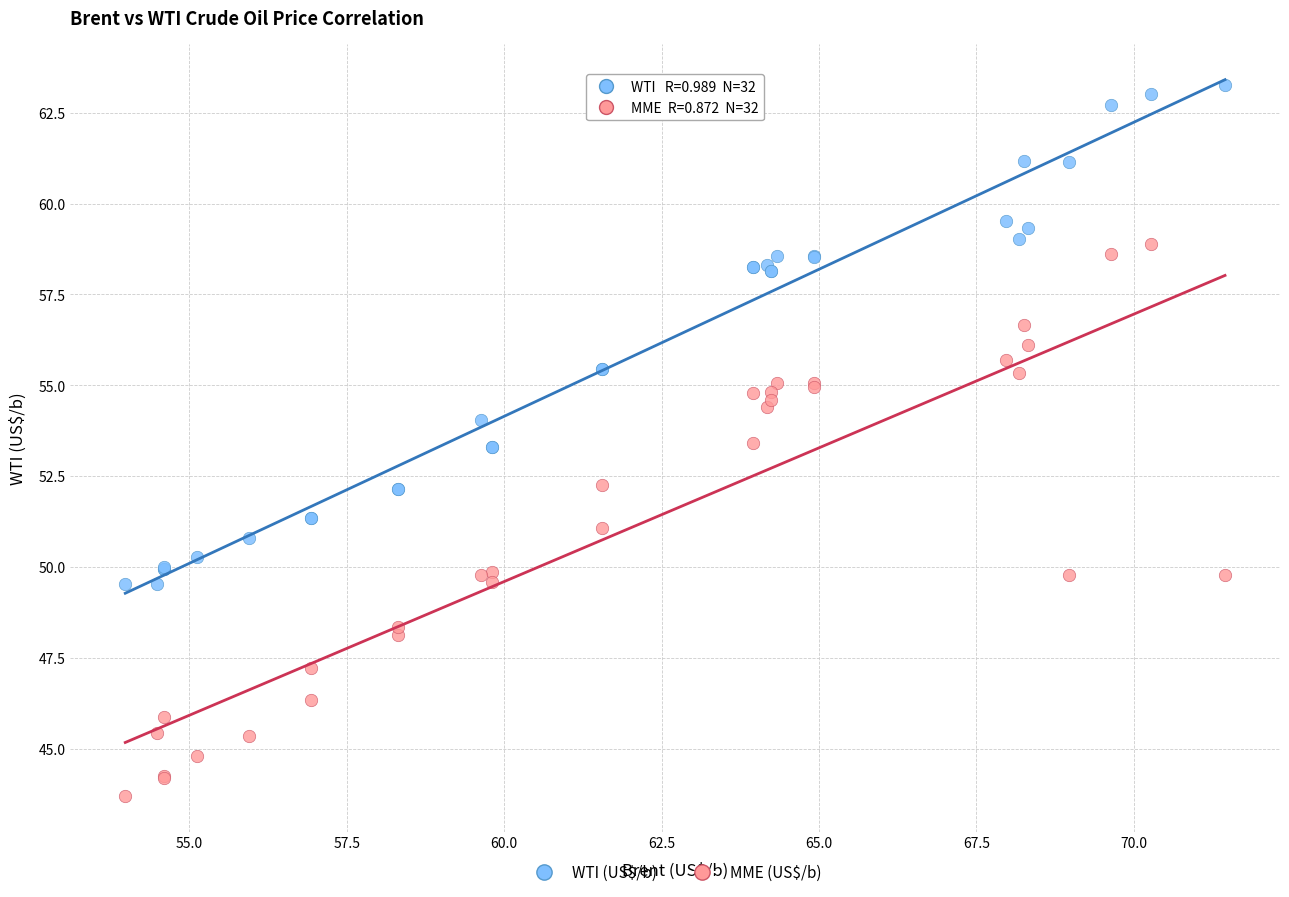

Which series has the largest Y range (max minus min)?

MME (US$/b)